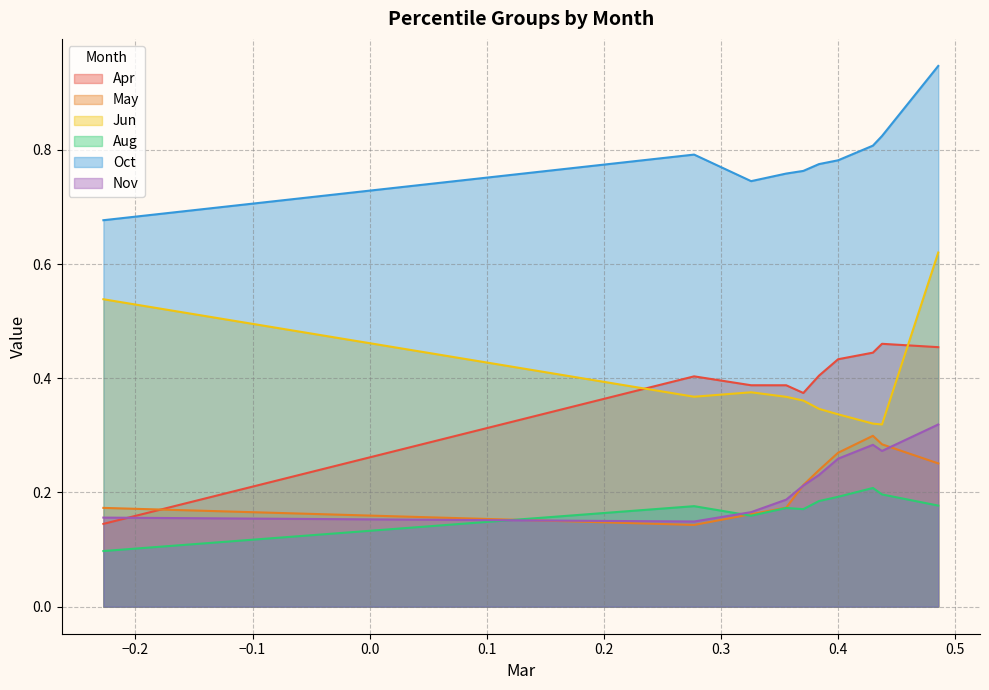

Rank the series by their maximum value, from lowest to highest.

Aug, May, Nov, Apr, Jun, Oct